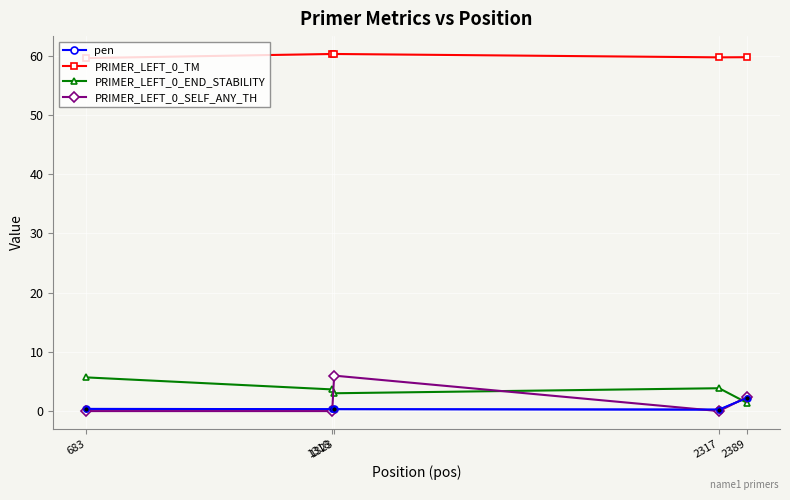

What is the sum of the PRIMER_LEFT_0_TM values at 2389 and 1318?

120.1